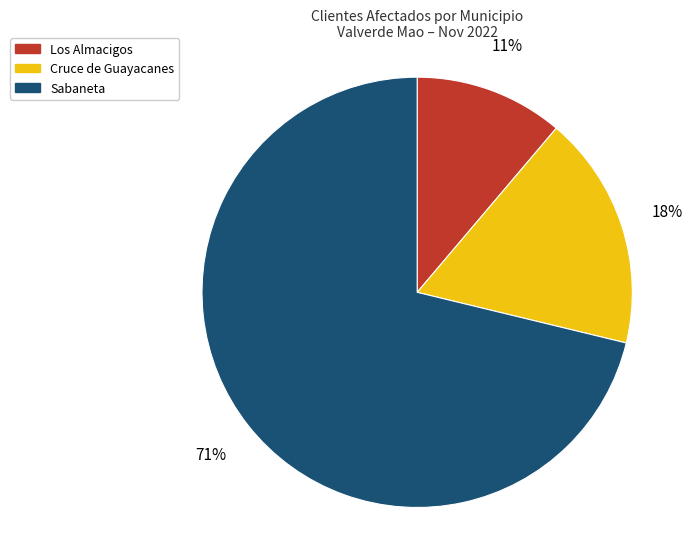

To the nearest percent, what is the difference between the largest and smallest slice percentages?

60%